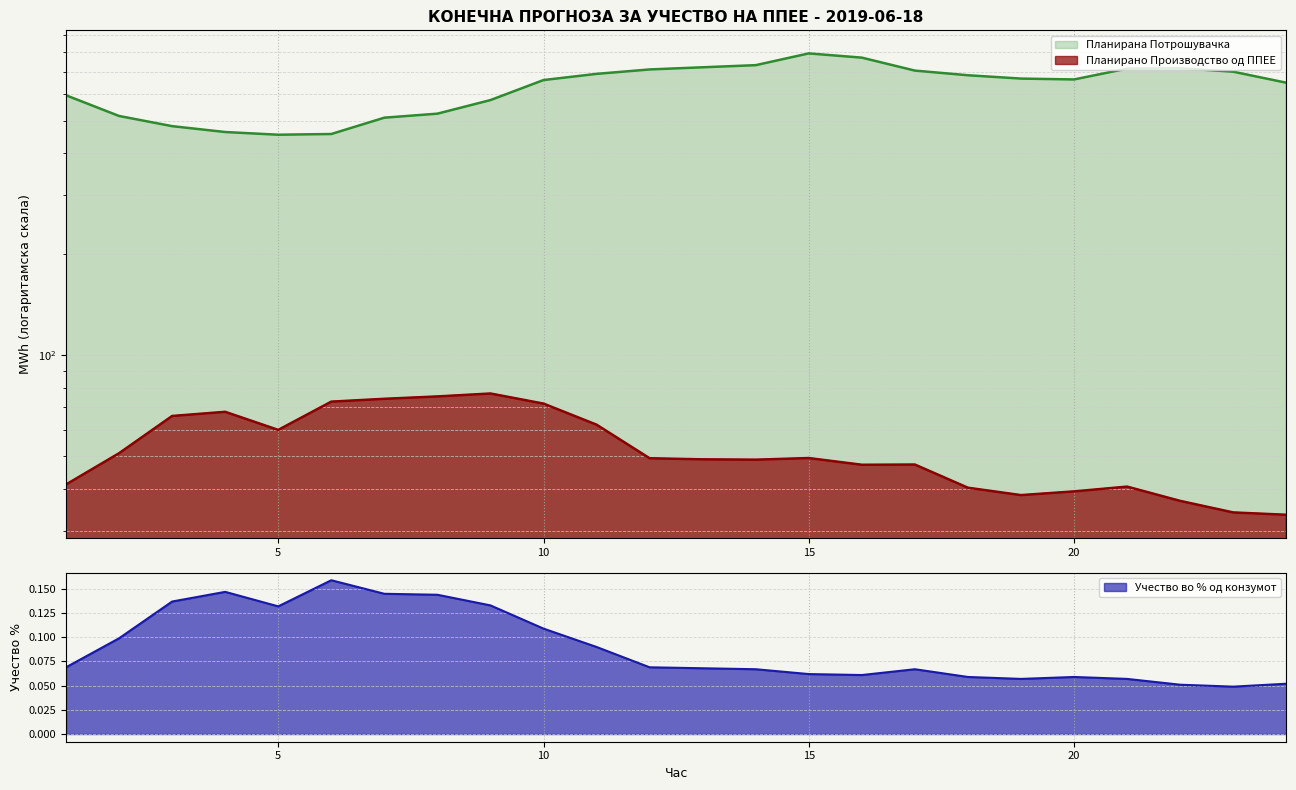

What is the difference between the maximum and second lowest values in the Планирано Производство од ППЕЕ series?

43.0